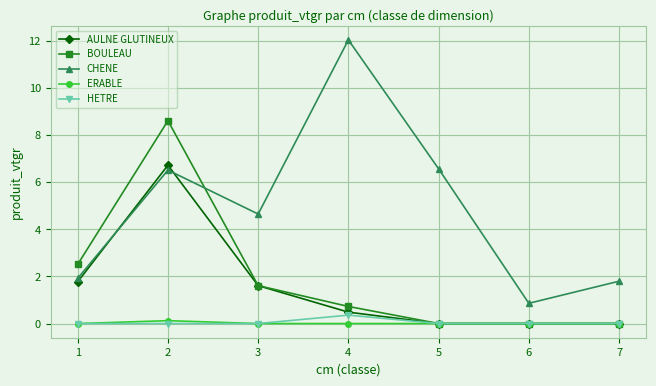

Where is the first local maximum for AULNE GLUTINEUX?

2